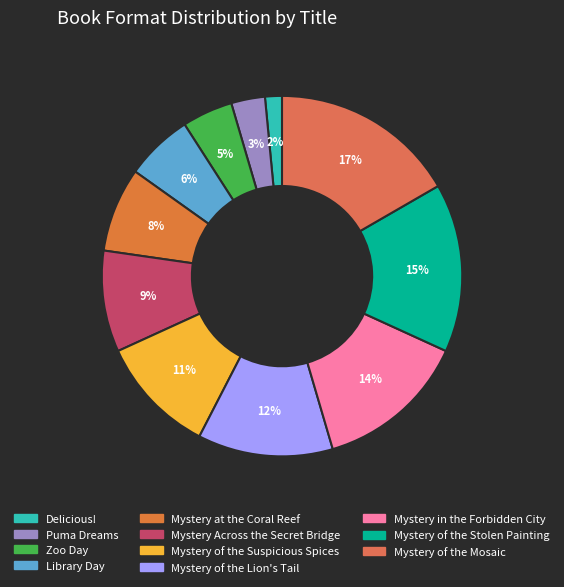

Count the number of slices in the pie.

11